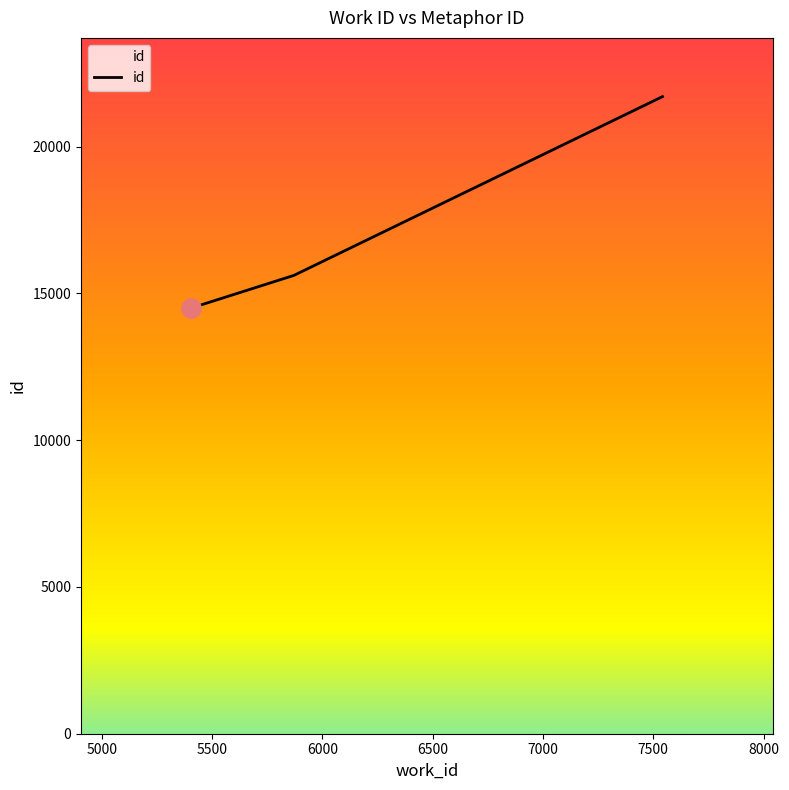

What is the average value?

17271